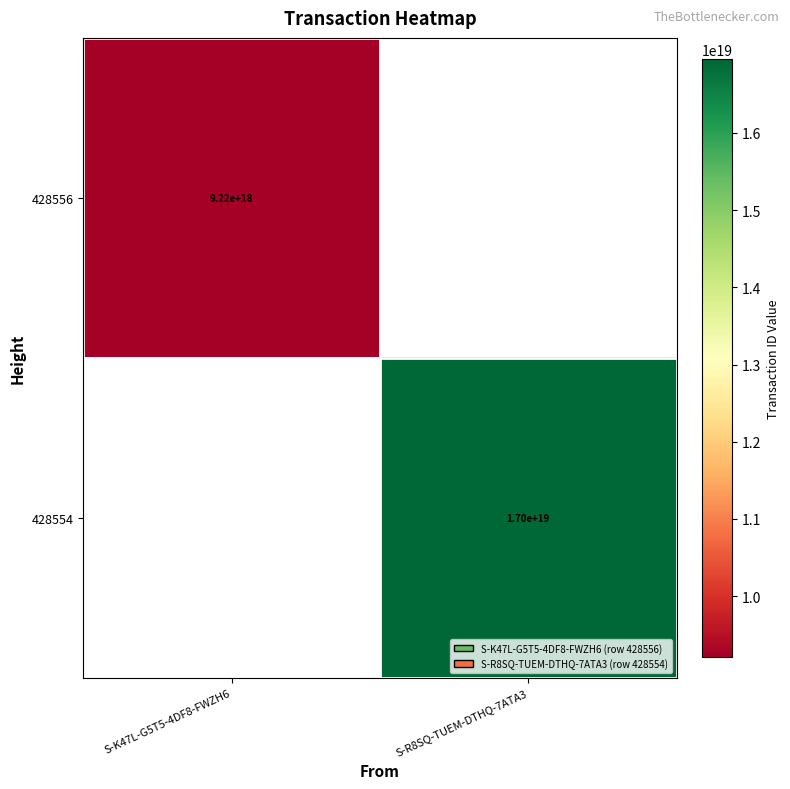

True or false: 428554 has a value of 30425824327672324096 at S-R8SQ-TUEM-DTHQ-7ATA3.

False